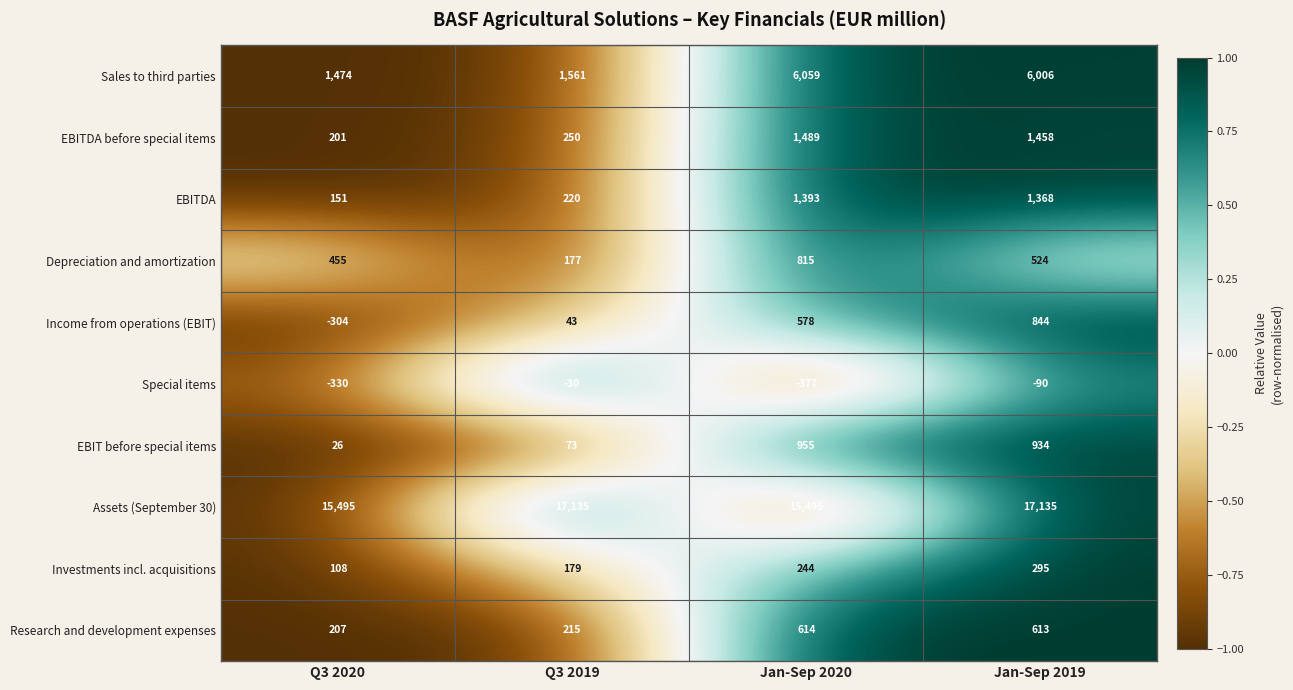

Which category has the lowest value across all series?

Jan-Sep 2020